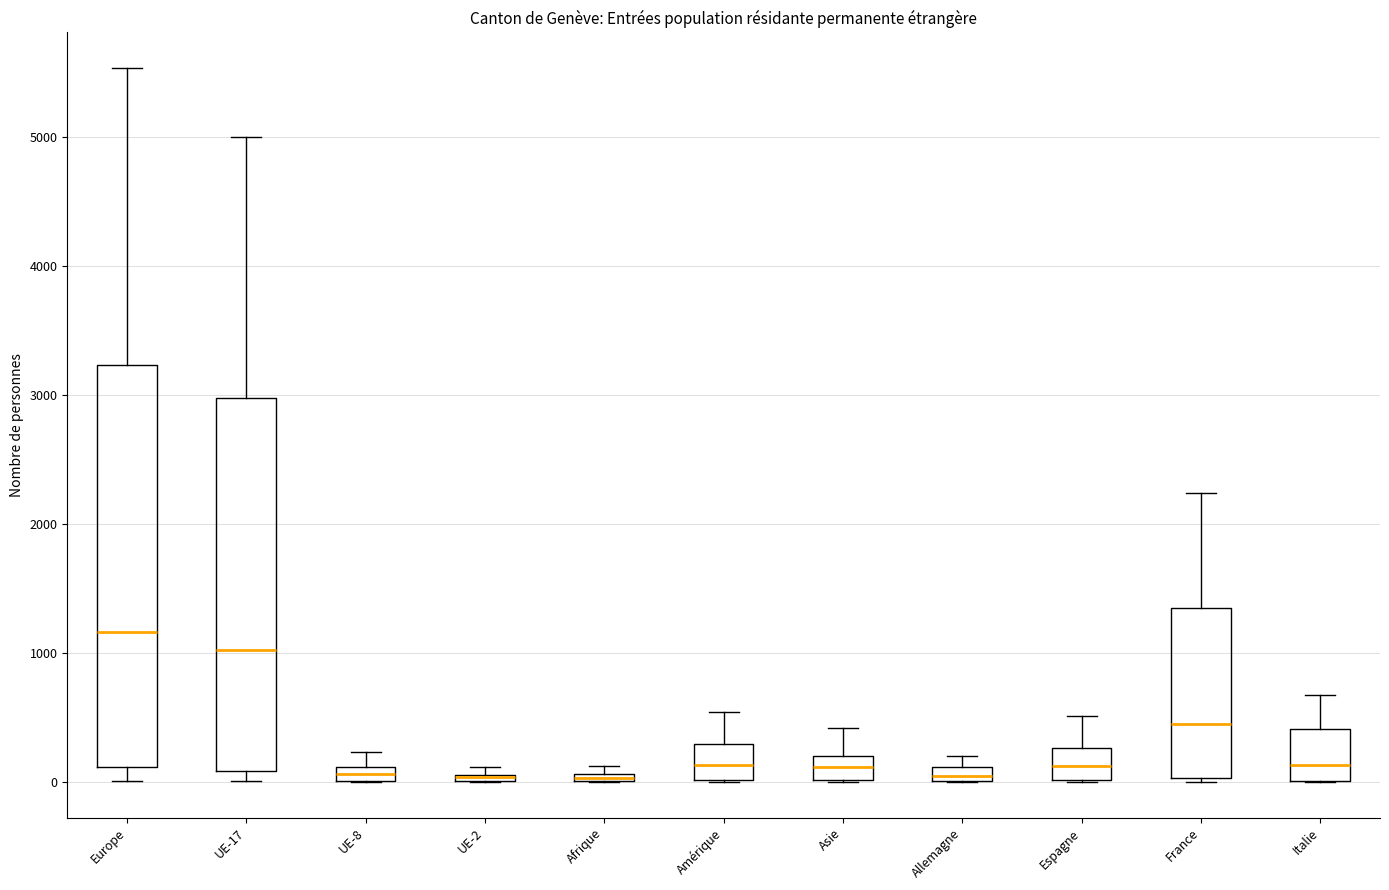

Which box is the tallest, from its lower edge to its upper edge?

Europe